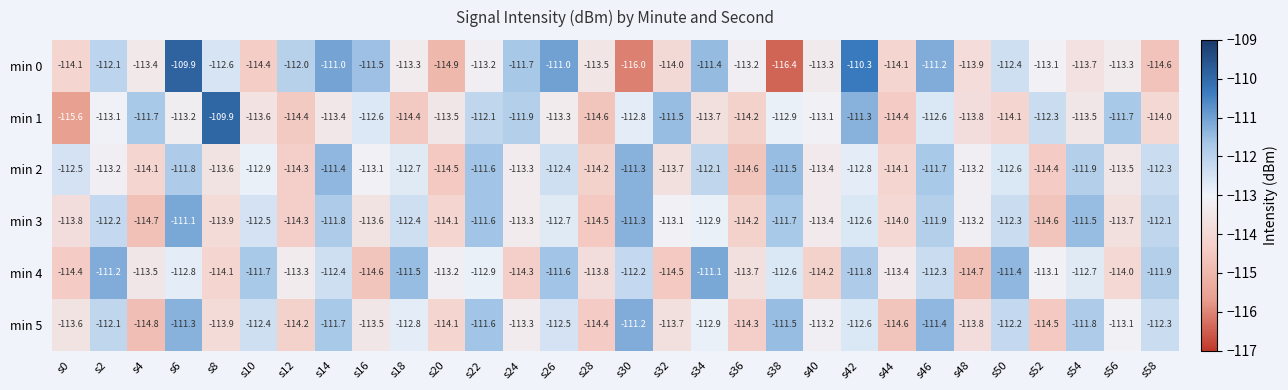

What is the minimum value shown in the chart?

-116.4